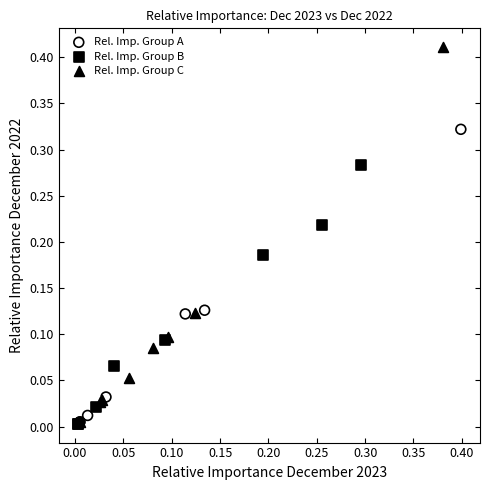

Which series reaches the maximum Y coordinate?

Rel. Imp. Group C